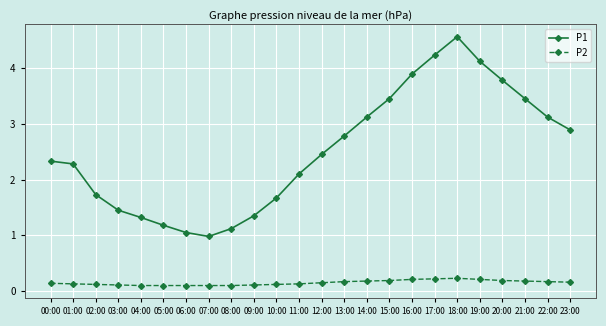

What are all the series names shown in the legend?

P1, P2